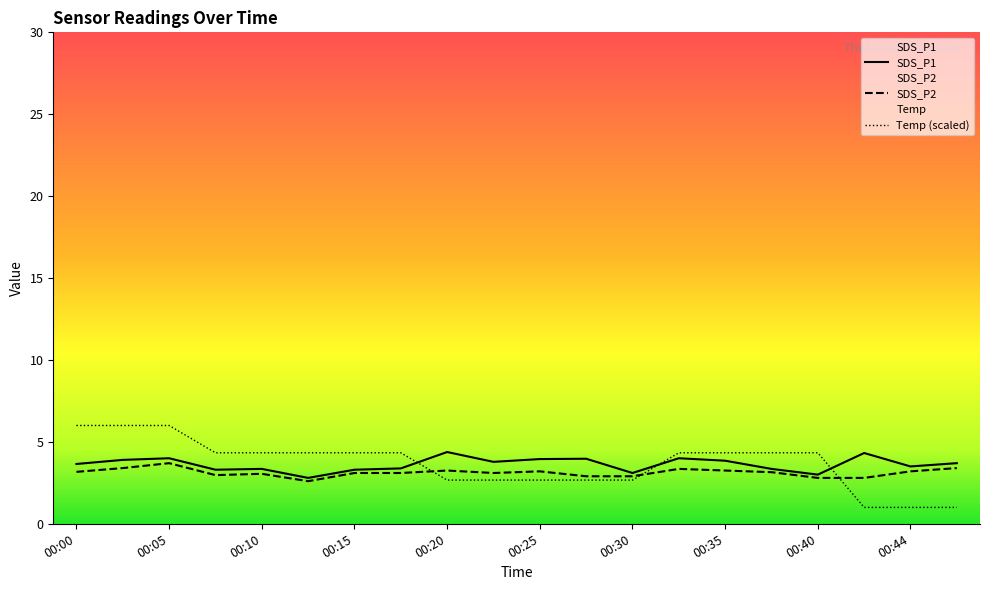

Rank the categories by SDS_P2 value from lowest to highest.

00:12, 00:40, 00:42, 00:27, 00:30, 00:08, 00:10, 00:15, 00:17, 00:22, 00:37, 00:00, 00:25, 00:44, 00:20, 00:35, 00:32, 00:03, 00:47, 00:05